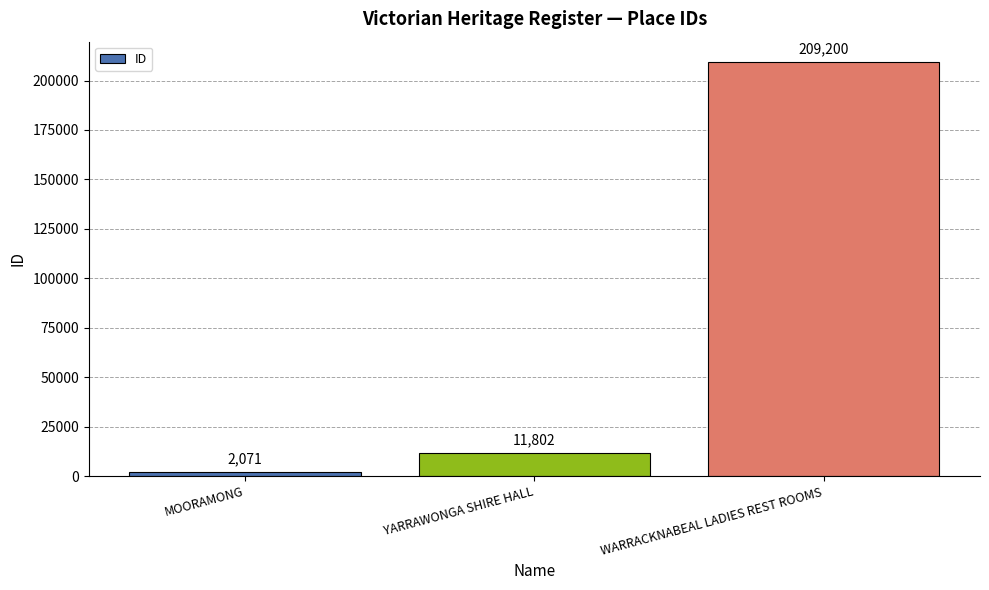

What is the change in value from MOORAMONG to WARRACKNABEAL LADIES REST ROOMS?

+207129